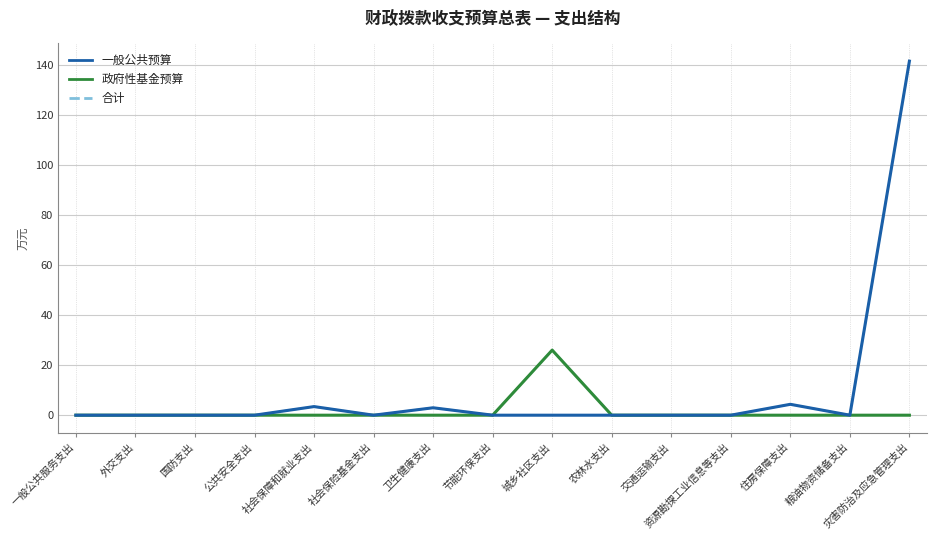

What position from the left is 社会保障和就业支出?

5